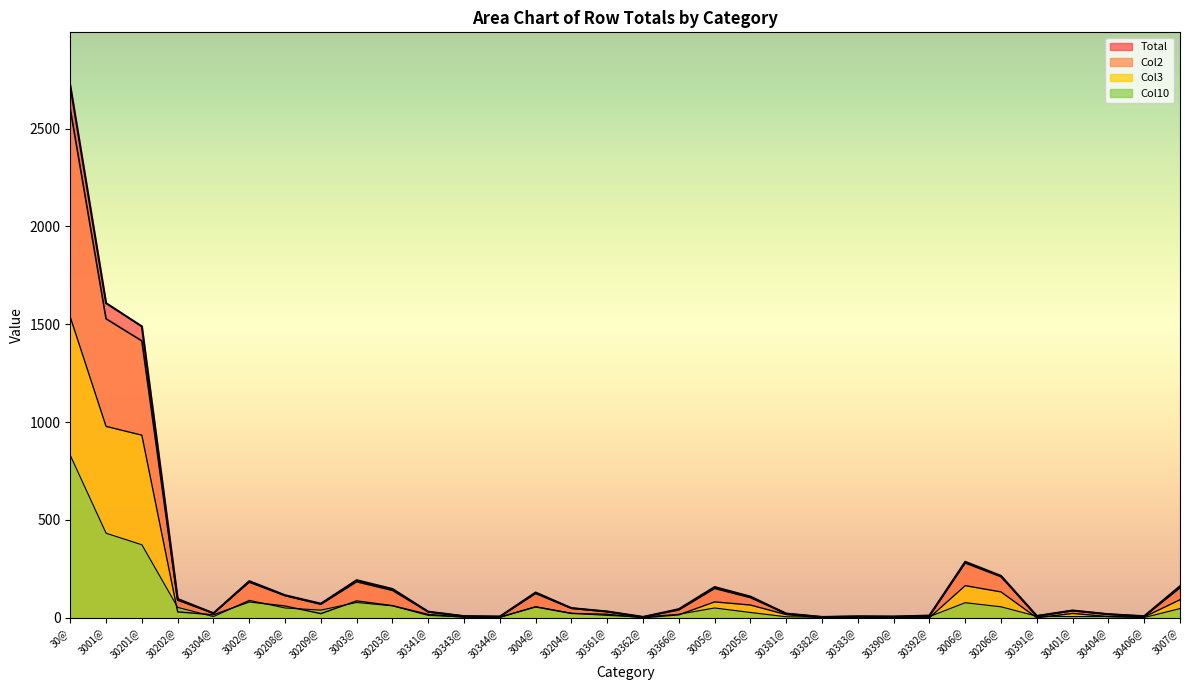

At how many categories does at least one series exceed 635?

3